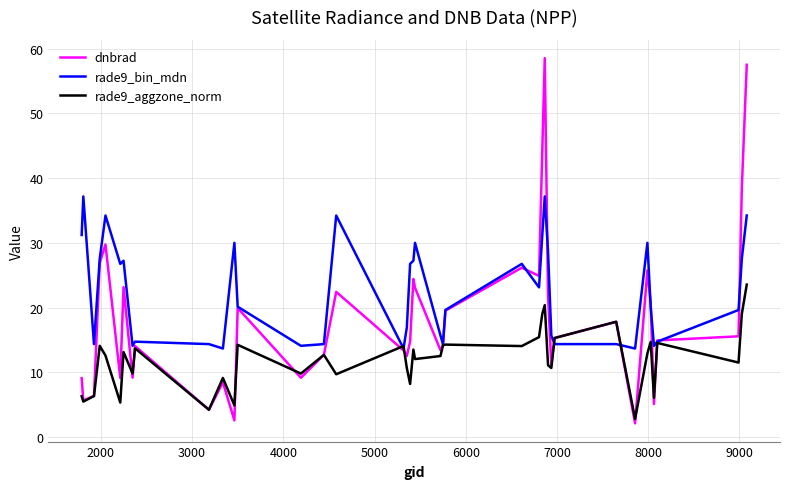

What is the smallest value displayed?

2.1